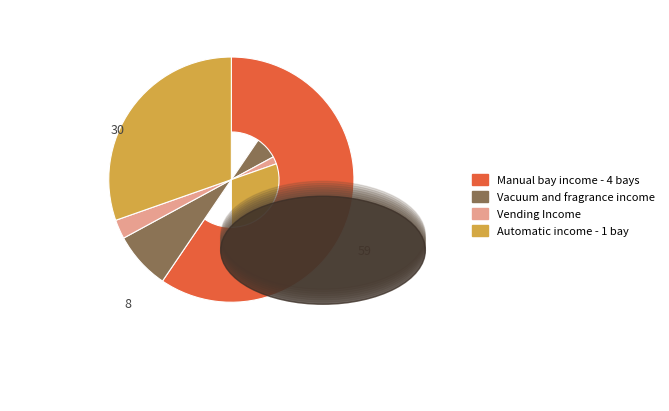

How many slices are in this pie chart?

4